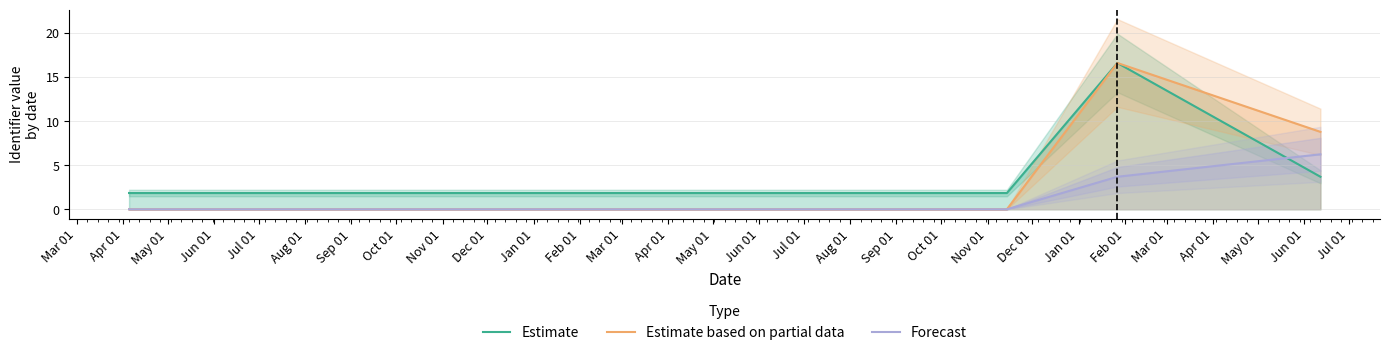

True or false: Forecast and Estimate based on partial data intersect in this chart.

False